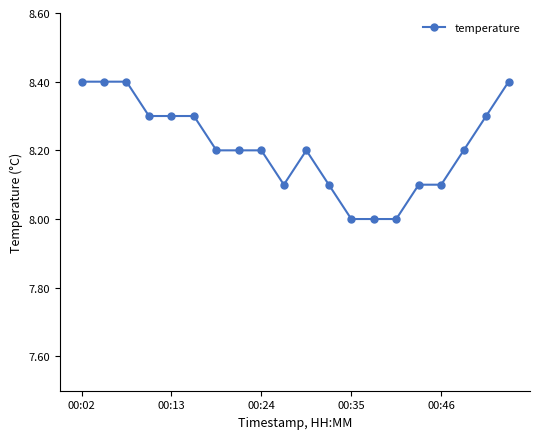

What is the value of the 7th point from the left?

8.2